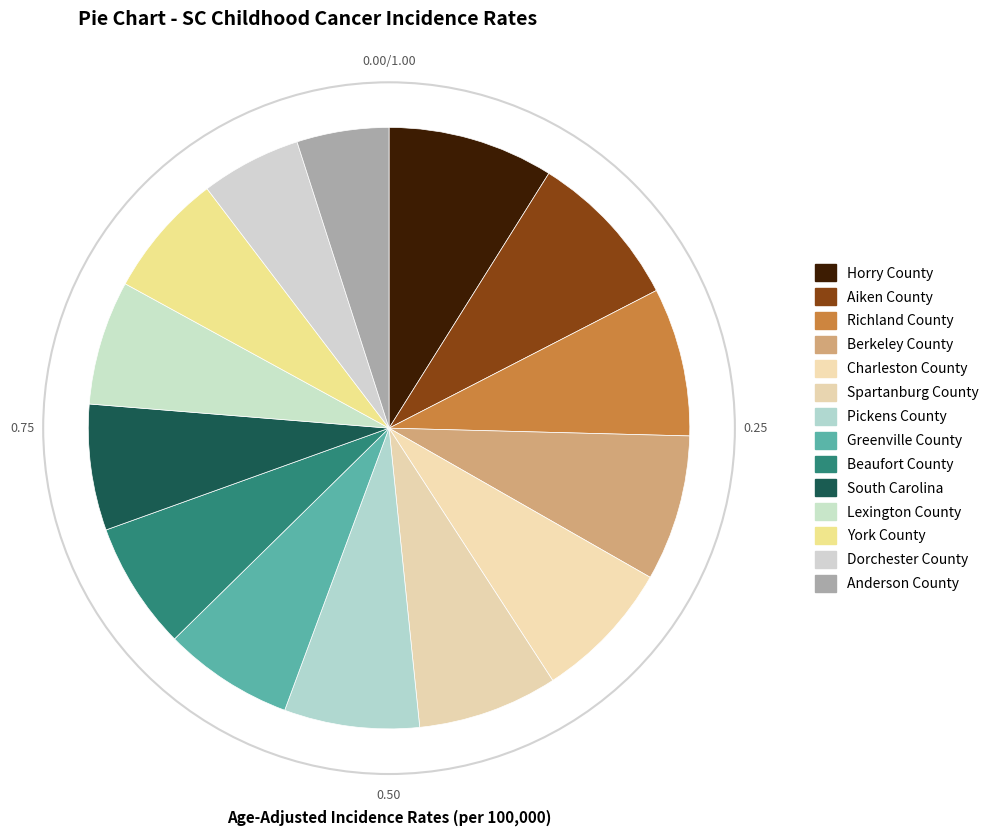

Which has a higher value, Dorchester County or Anderson County?

Dorchester County